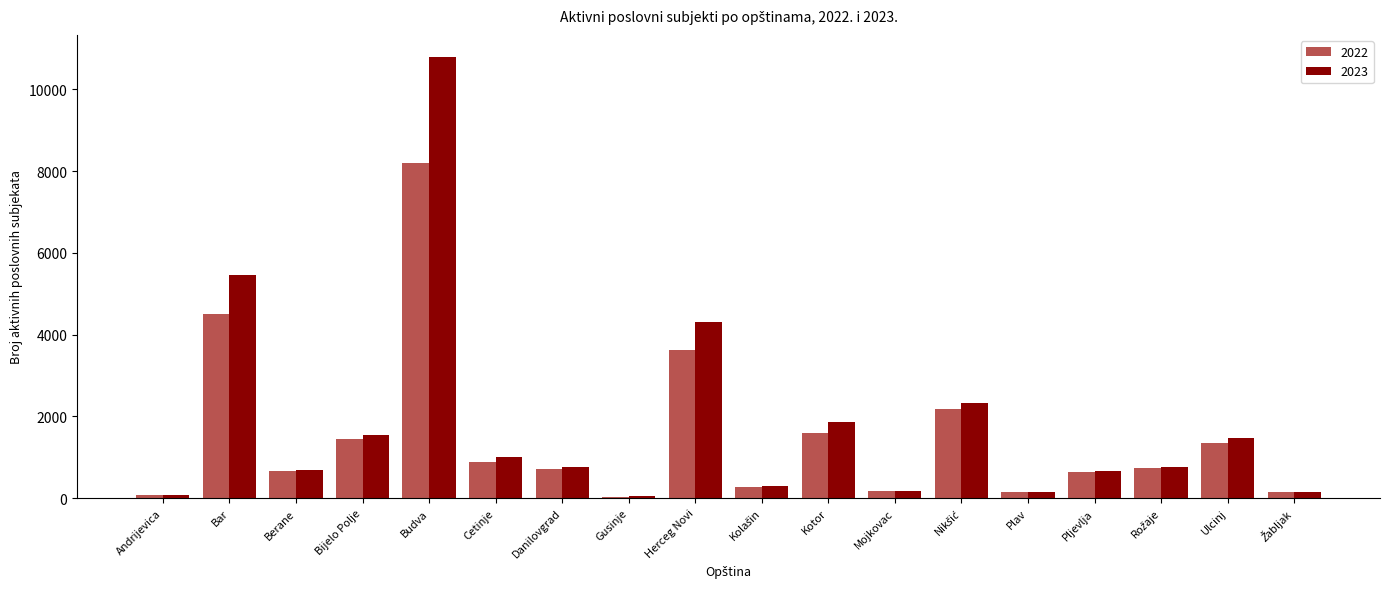

At which label does 2023 first exceed 760?

Bar